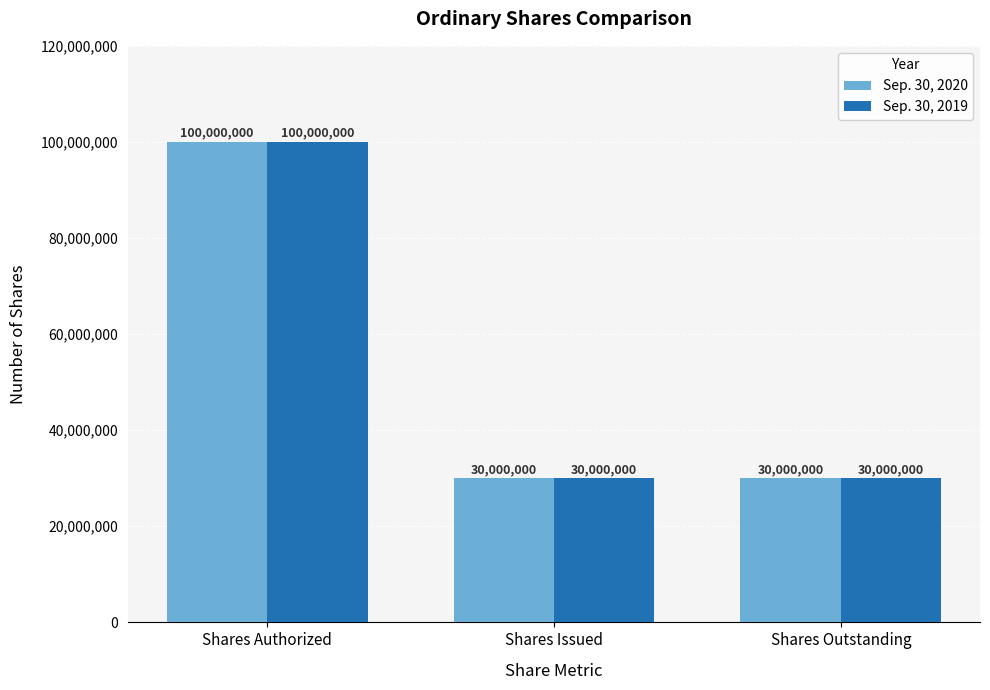

What is the label of the 3rd bar from the left?

Shares Outstanding